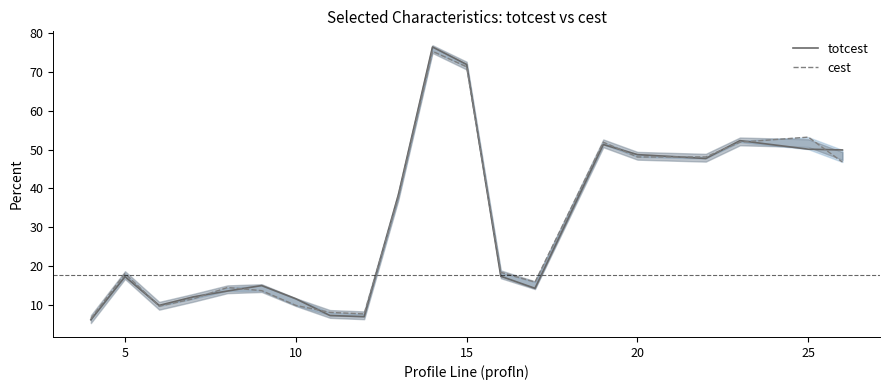

Rank the series by their maximum value, from highest to lowest.

totcest, cest